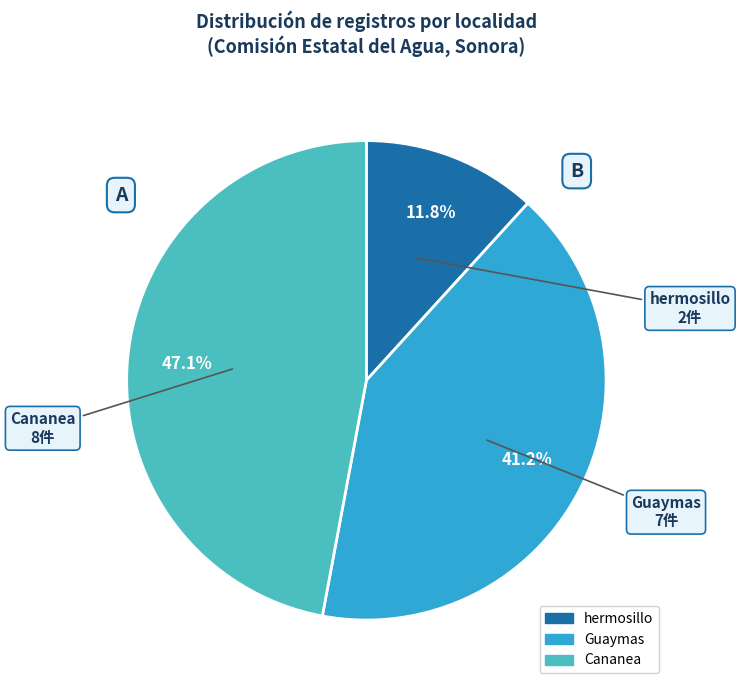

Is there any slice that represents more than half of the pie?

No